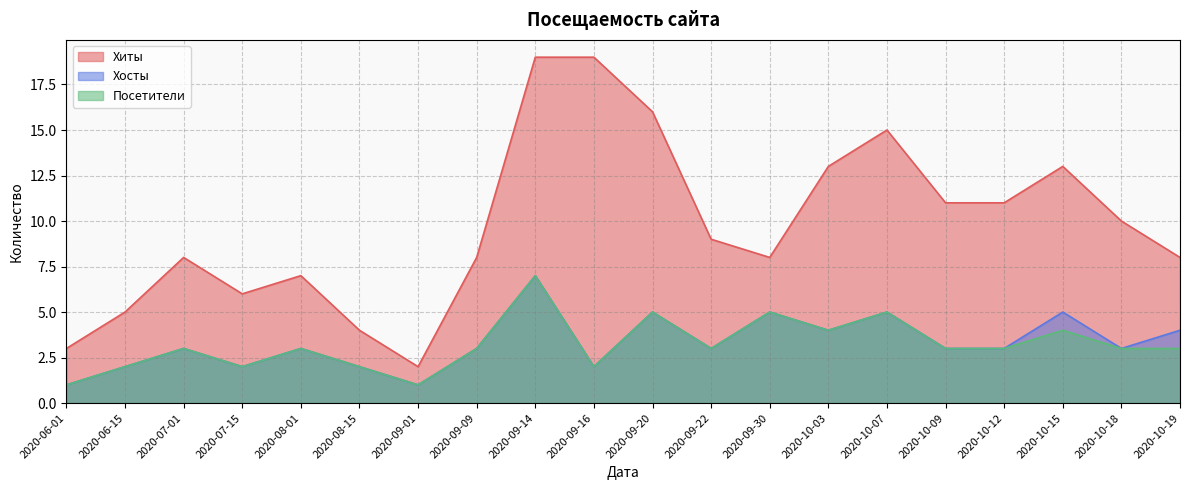

True or false: Хиты has more than 0 interior local peaks.

True